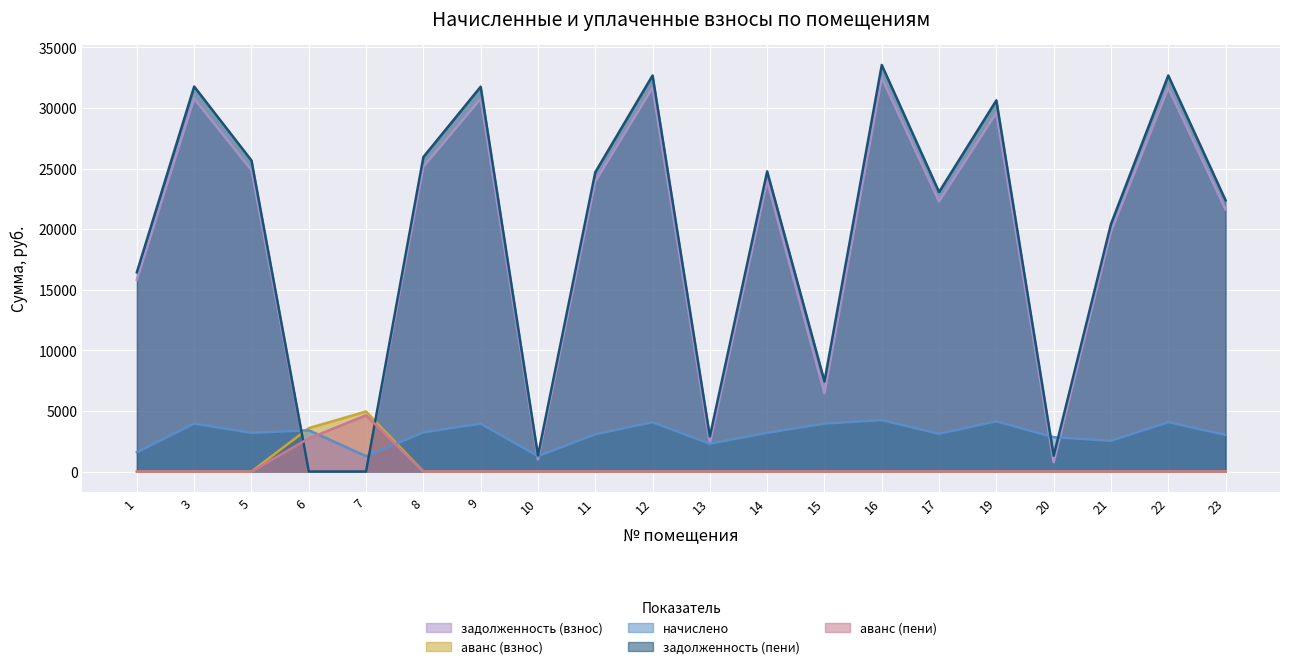

List the labels in order of аванс (взнос) value, smallest first.

1, 3, 5, 8, 9, 10, 11, 12, 13, 14, 15, 16, 17, 19, 20, 21, 22, 23, 6, 7